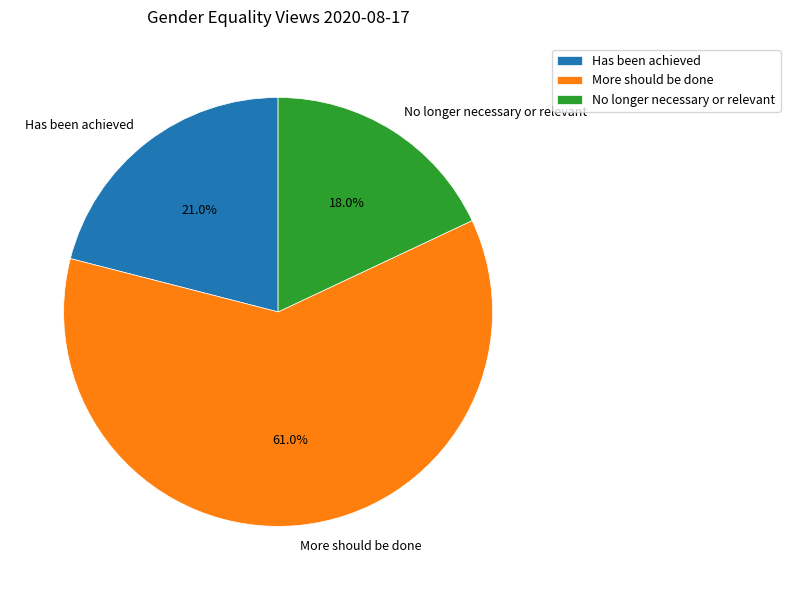

Rank the categories by value from highest to lowest.

More should be done, Has been achieved, No longer necessary or relevant